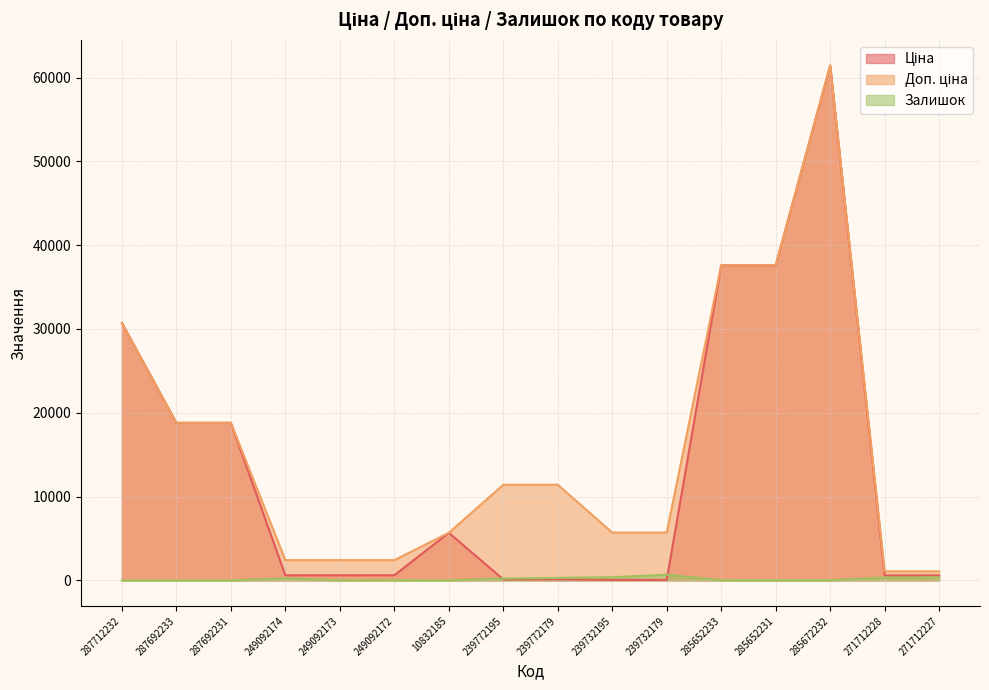

True or false: Доп. ціна and Залишок intersect in this chart.

False